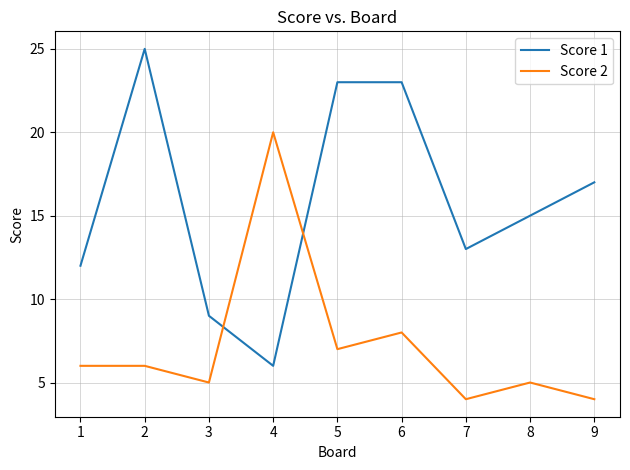

List the series in order of their peak value, lowest first.

Score 2, Score 1